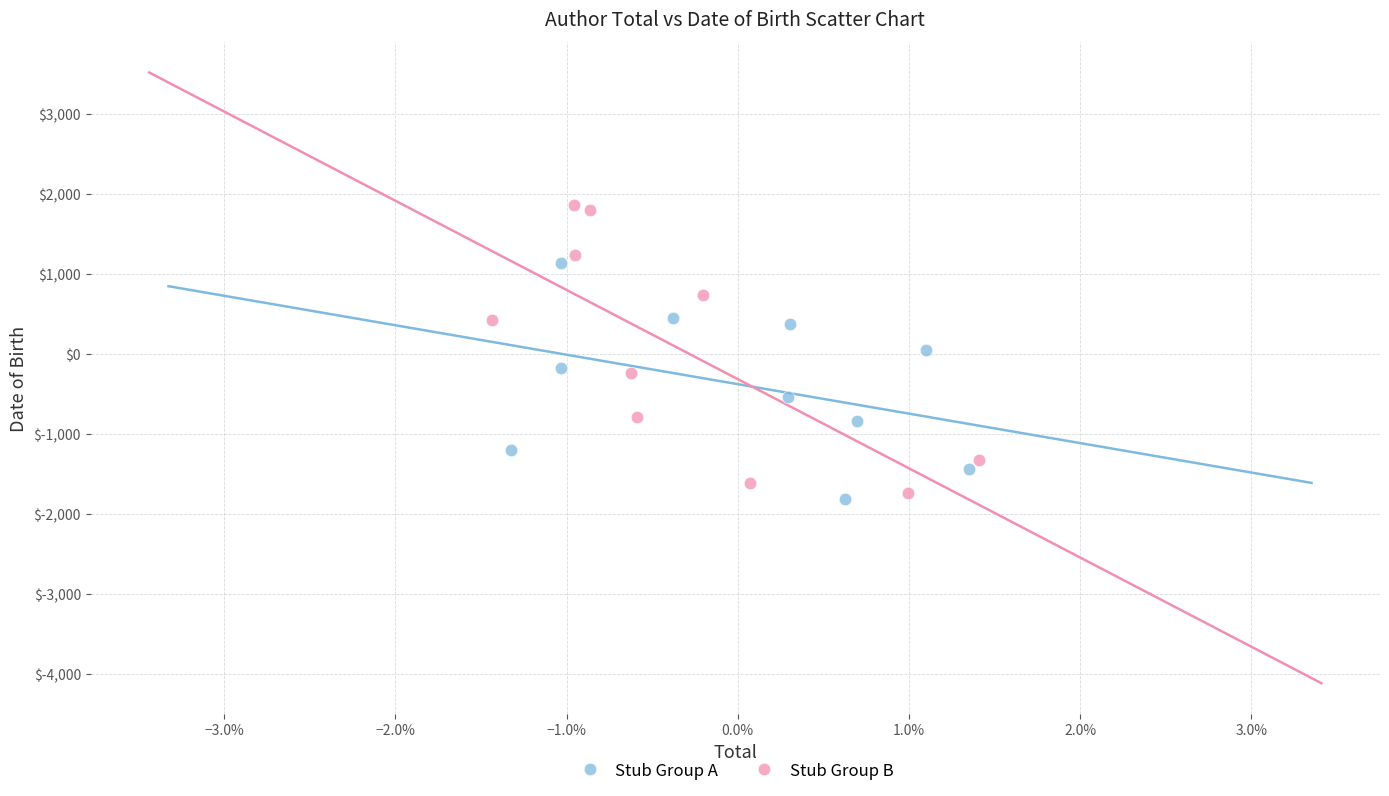

Which series contains the highest Y value?

Stub Group B